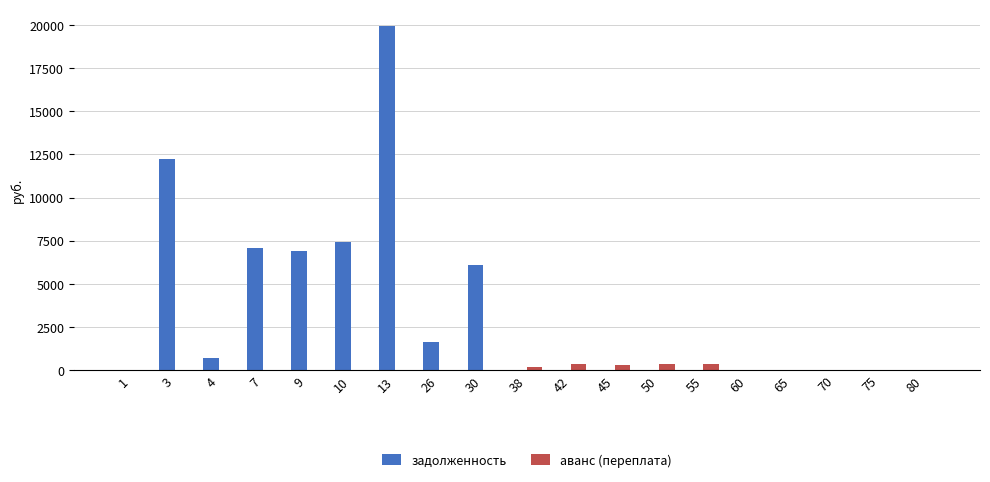

How many groups of bars are there?

19